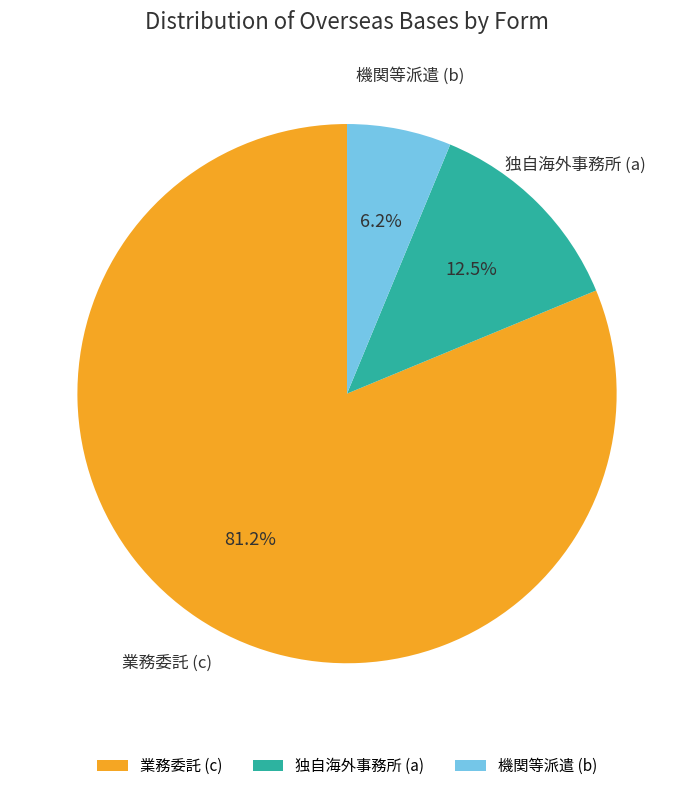

How many segments does this pie chart have?

3